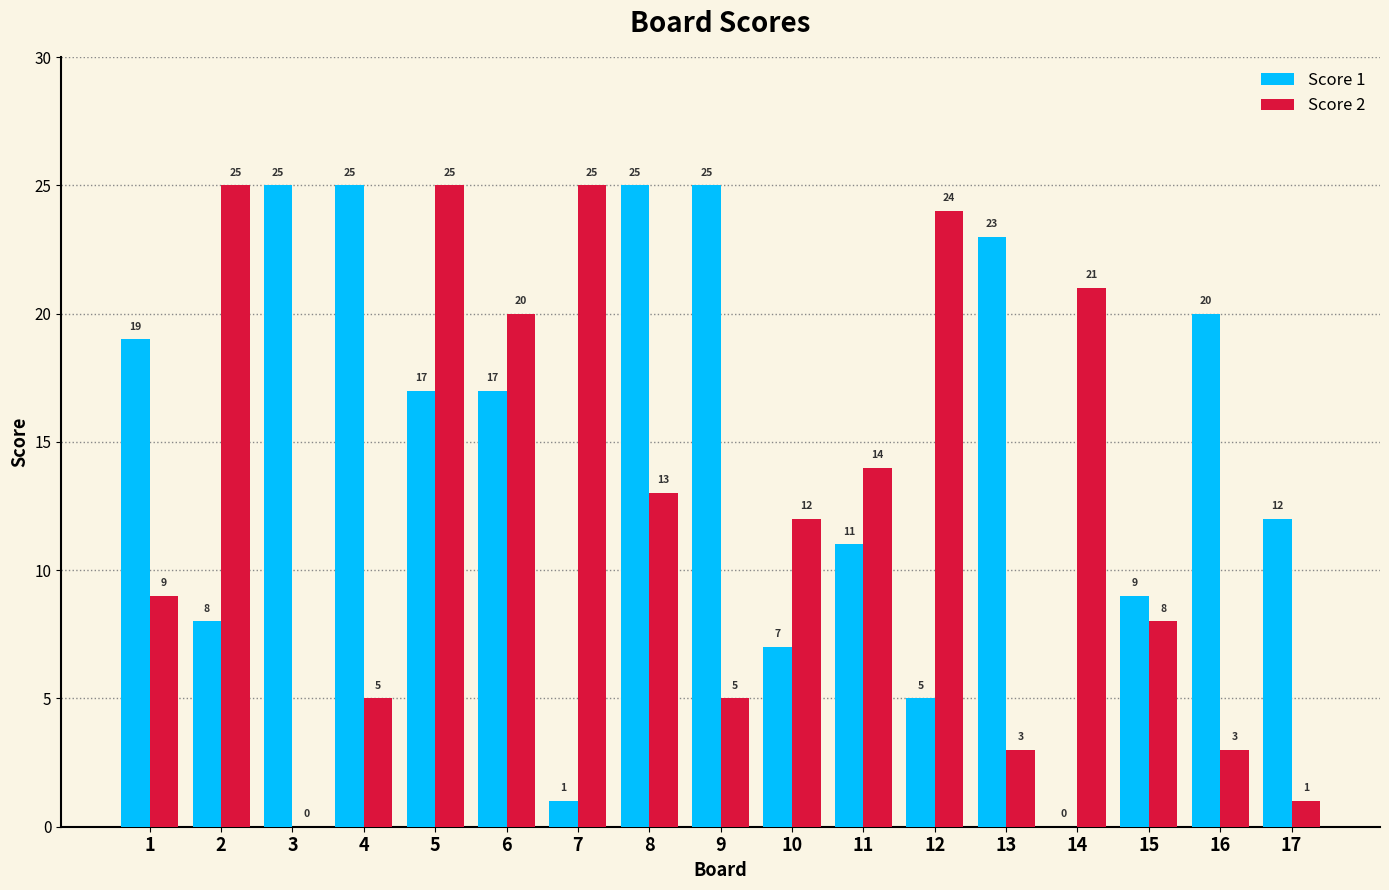

The Score 1 series shows 5 at 12. True or false?

True